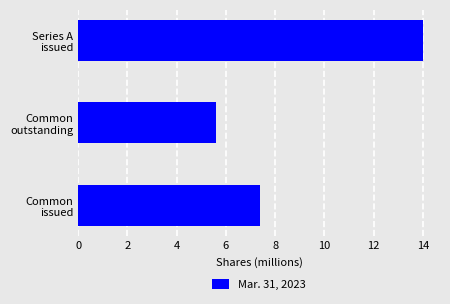

Rank the categories by value from lowest to highest.

Common
outstanding, Common
issued, Series A
issued